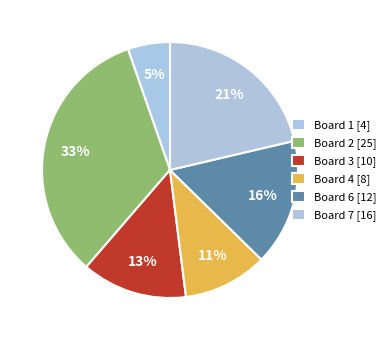

Does any single category account for the majority?

No